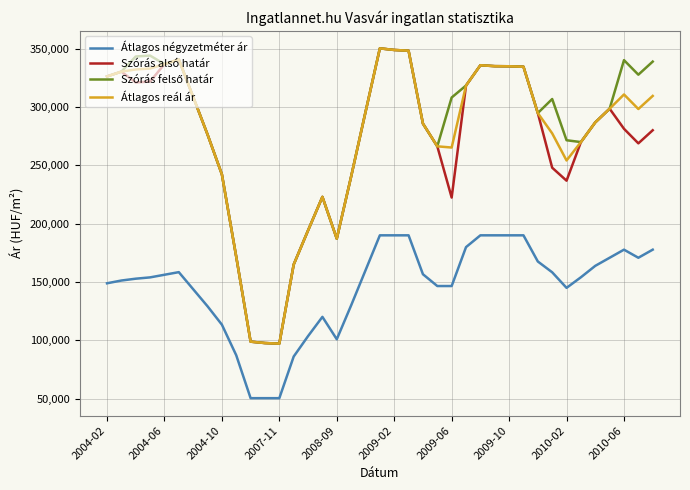

What is the minimum value shown in the chart?

50526